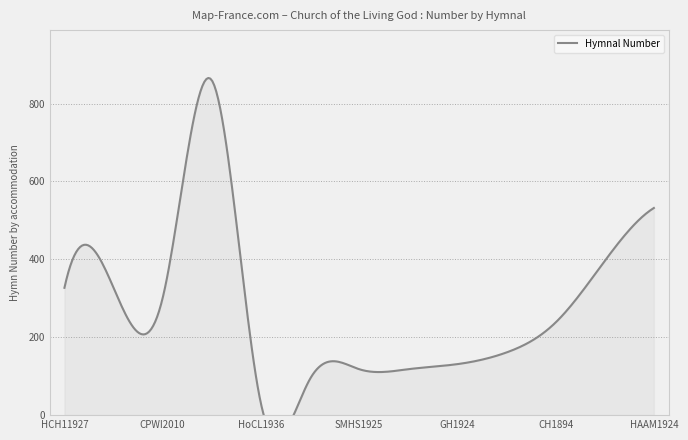

Reading left to right, extract all data points from this chart.

HCH11927=327	HFCH1928=327	CPWI2010=301	CYBER=860	HoCL1936=30	NCH1926=93	SMHS1925=118	SMHT1926=118	GH1924=131	MBCH1953=161	CH1894=238	AM1904=396	HAAM1924=532